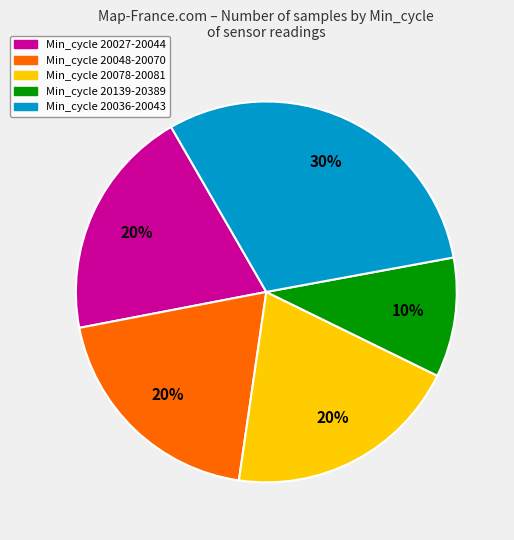

Does any single category account for the majority?

No